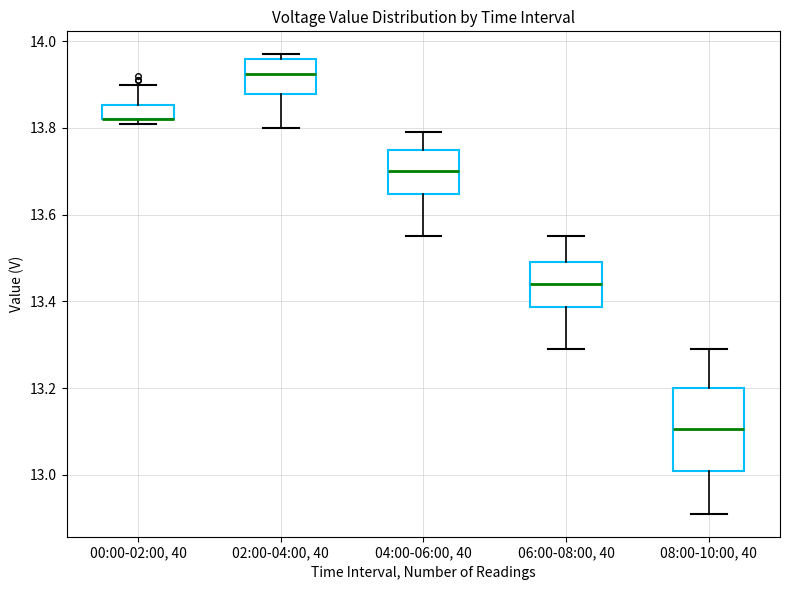

Which box is the tallest, from its lower edge to its upper edge?

08:00-10:00, 40